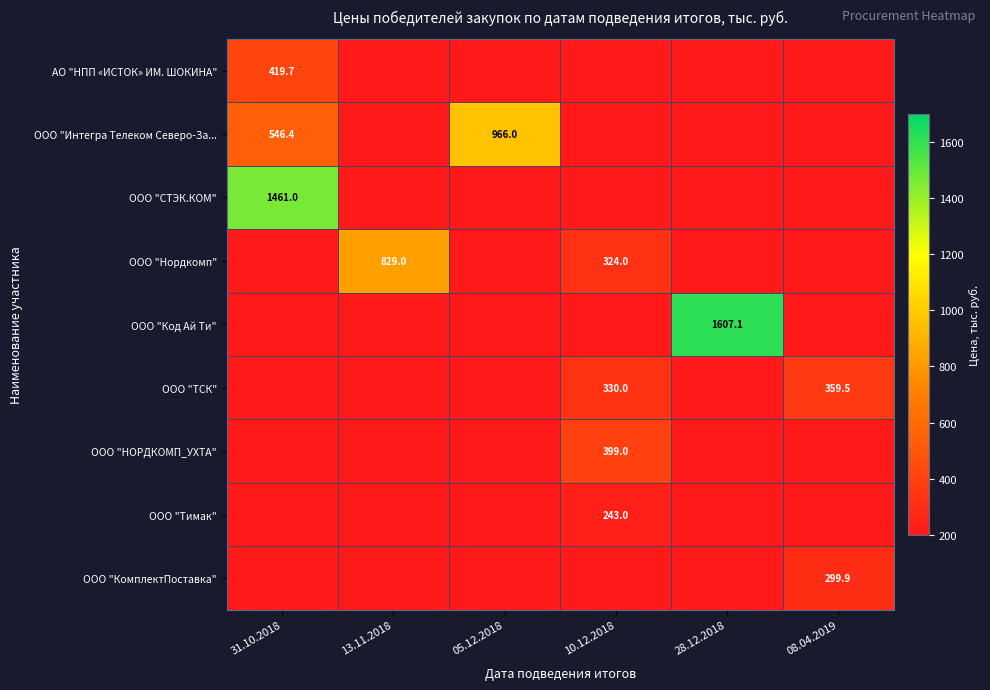

Is it true that ООО "Интегра Телеком Северо-За... equals 313.3 at 05.12.2018?

False